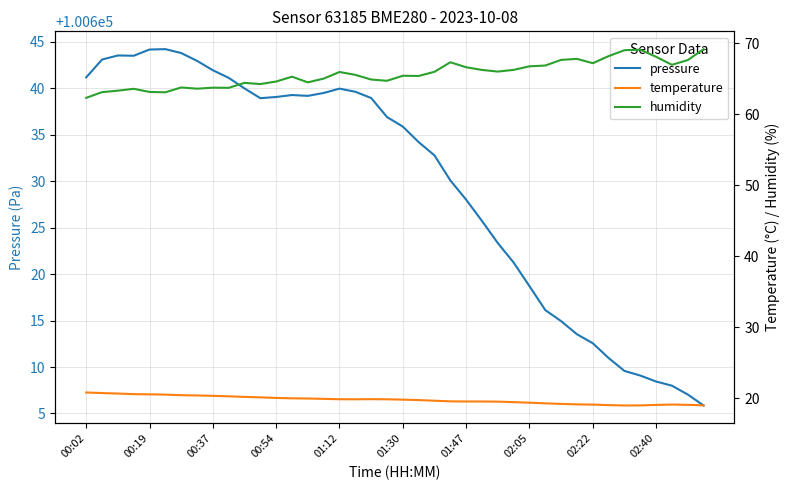

What is the minimum value shown in the chart?

19.0